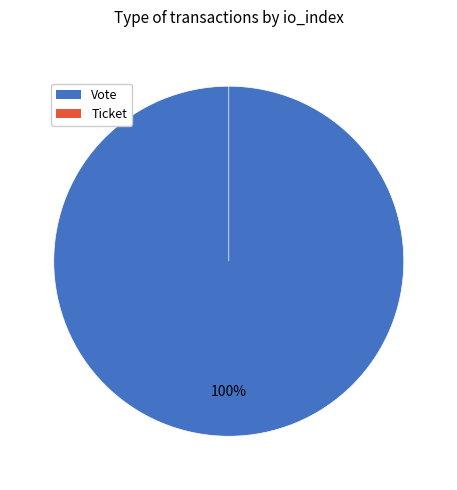

What is the smallest slice in the pie chart?

Ticket